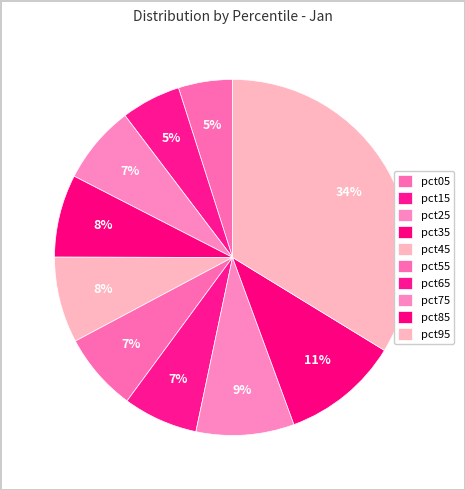

Which category has the biggest portion of the pie?

pct95